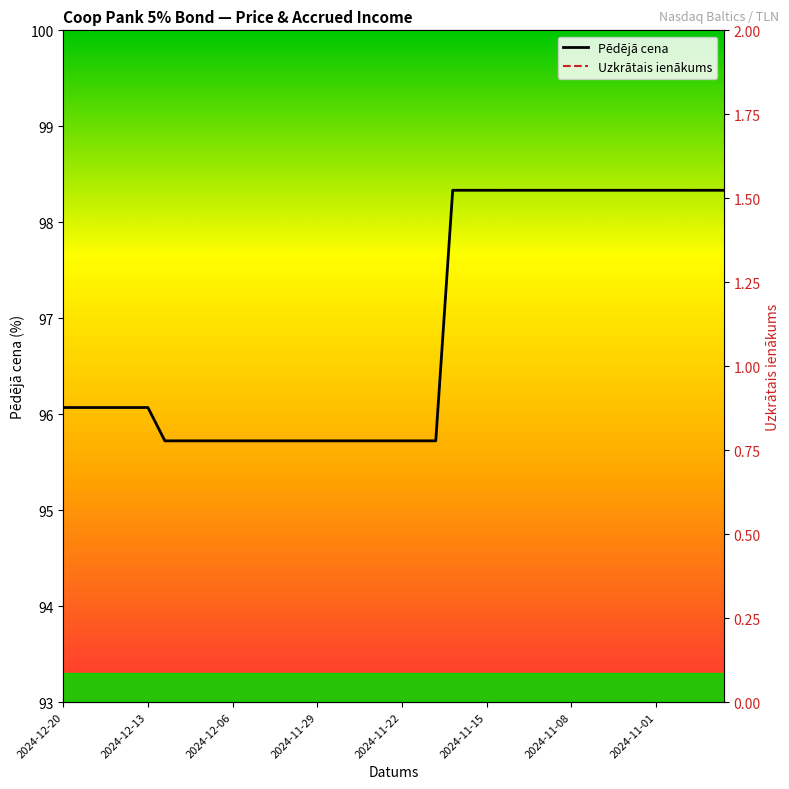

True or false: Uzkrātais ienākums has more than 0 points higher than both neighbors.

False